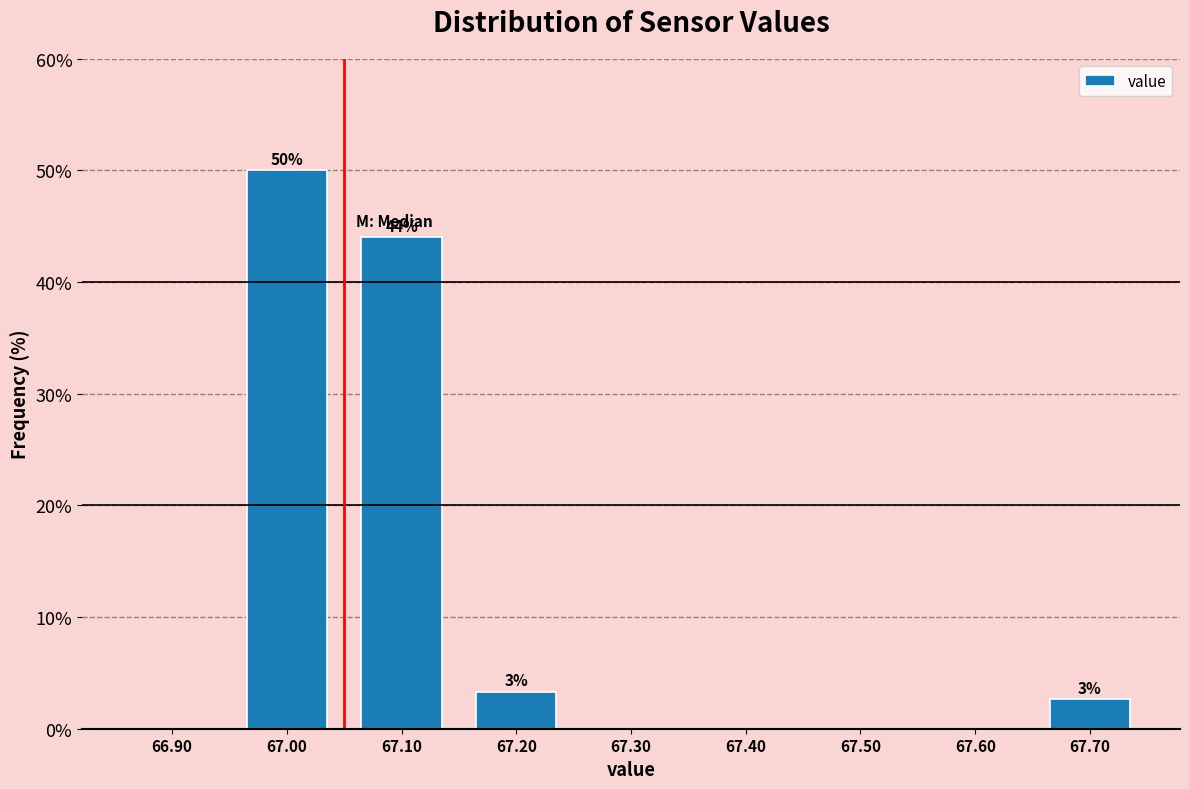

Over which range of the x-axis is the bar tallest?

66.95 to 67.05